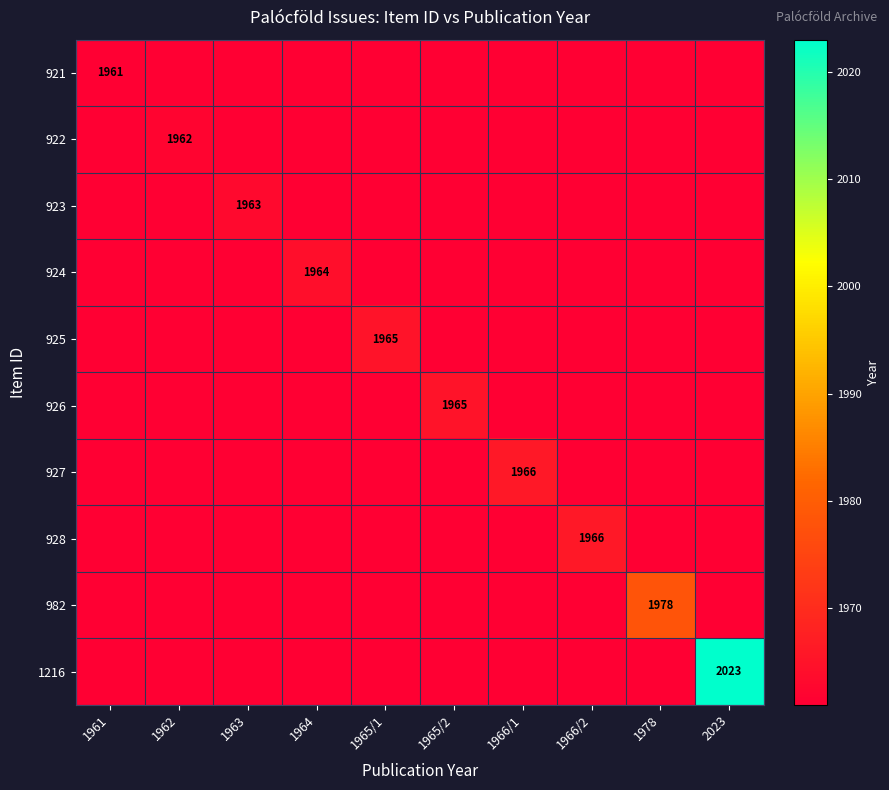

The 923 series shows 0 at 1966/1. True or false?

True